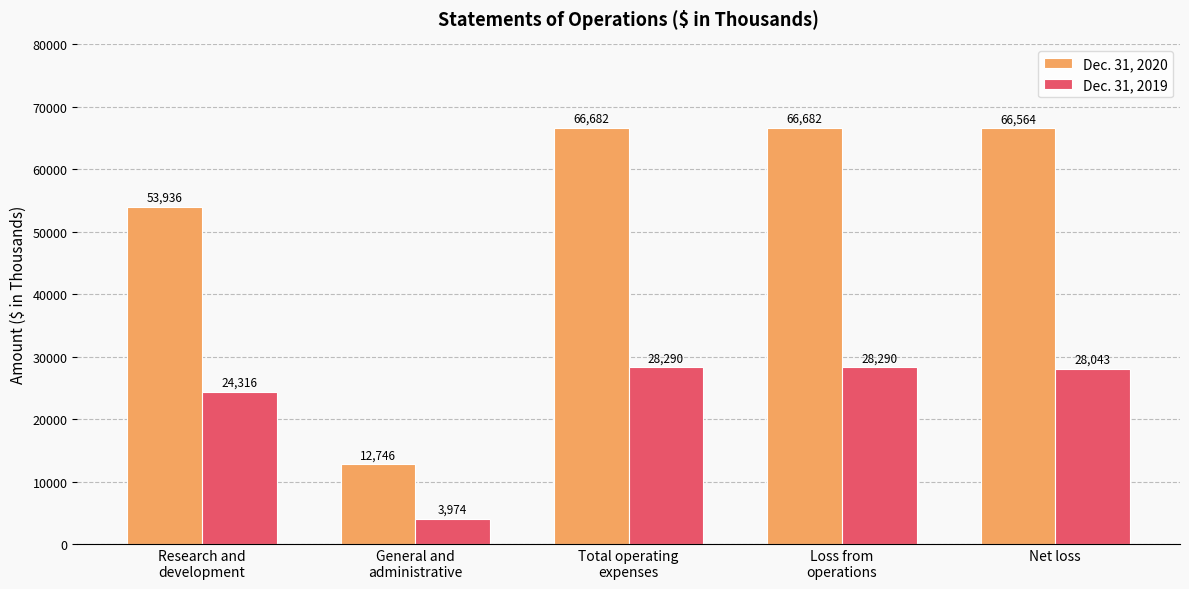

What is the spread (max minus min) of values at Net loss?

38521